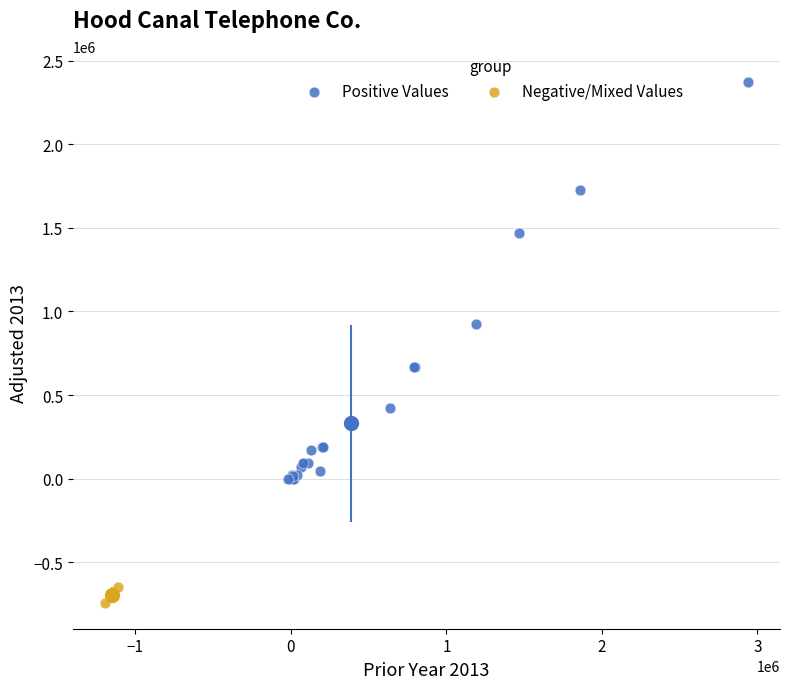

Which series contains the lowest Y value?

Negative/Mixed Values